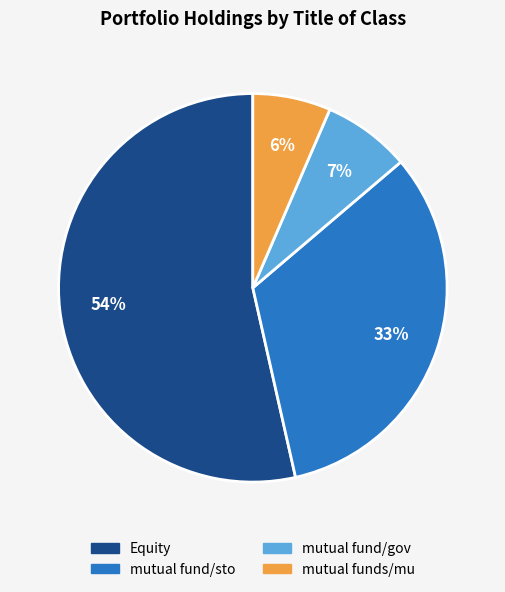

Does any single category account for the majority?

Yes